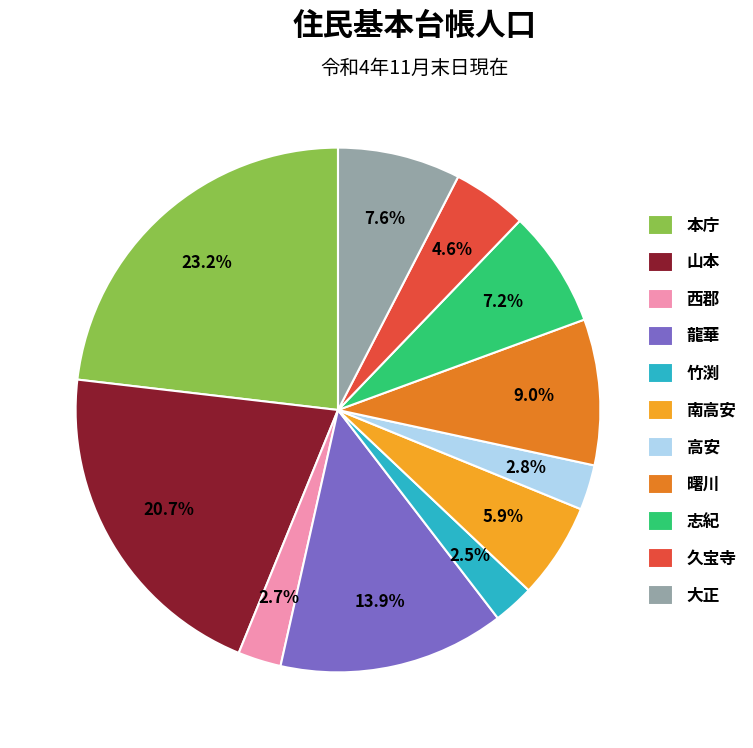

What is the largest slice in the pie chart?

本庁